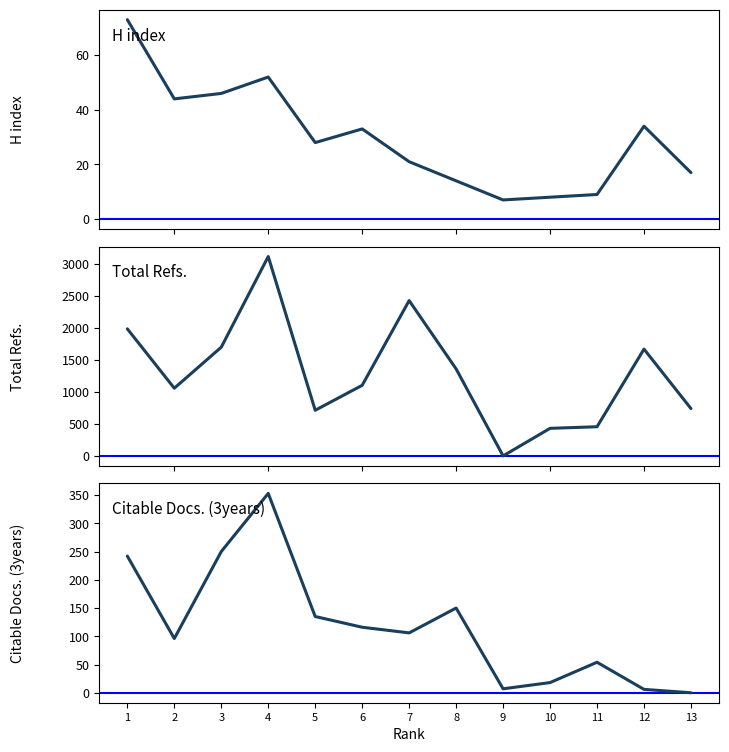

How many intersections are there between Total Refs. and Citable Docs. (3years)?

2